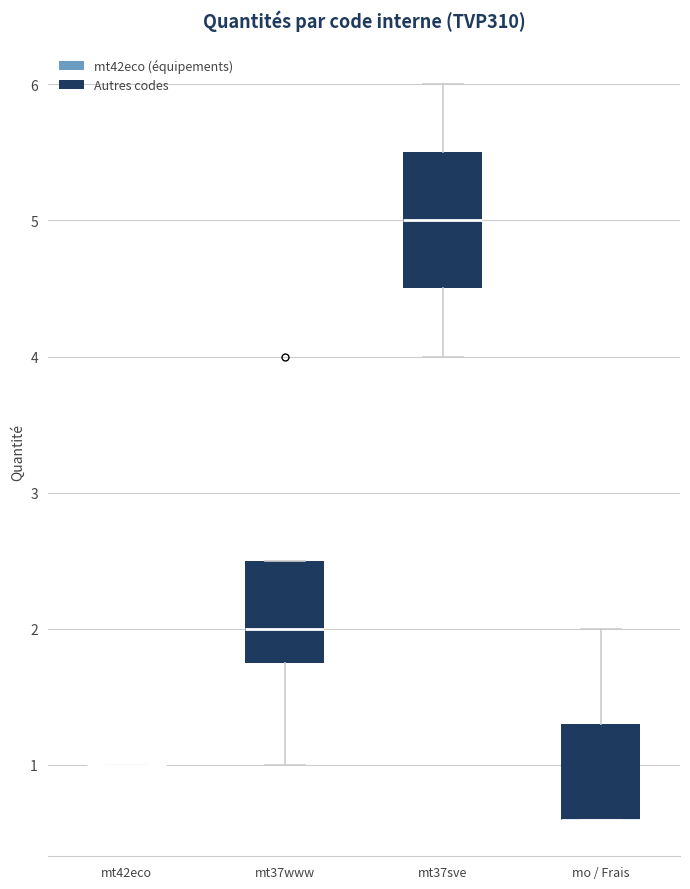

Where does the upper whisker of the box for mo / Frais end on the y-axis? The values are not printed on the chart, so give them approximately, as read against the axis.

2.0